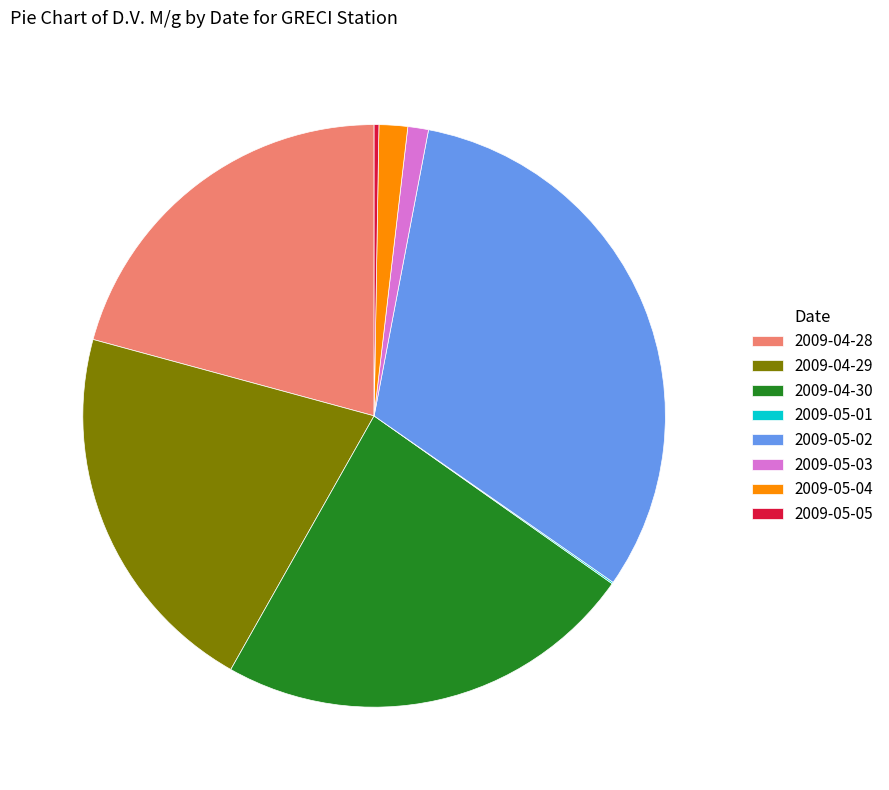

Which slice is the largest?

2009-05-02